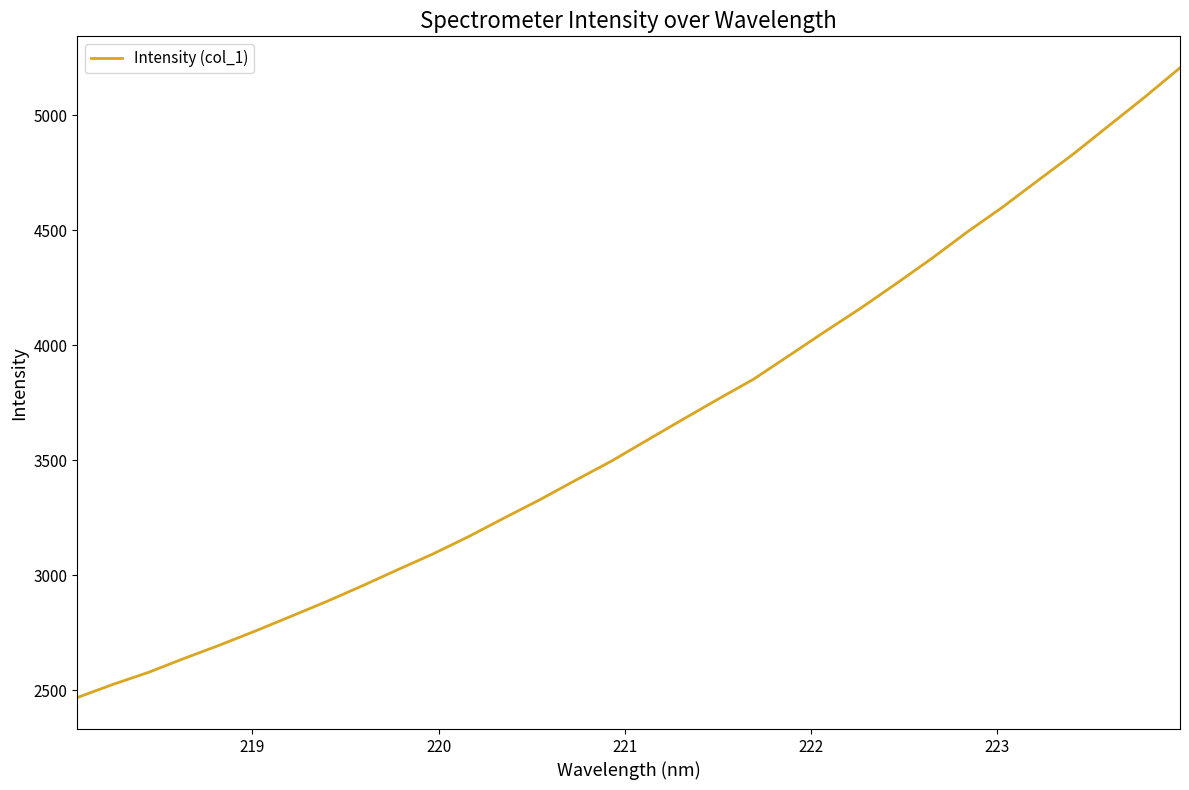

What is the minimum value shown in the chart?

2469.1